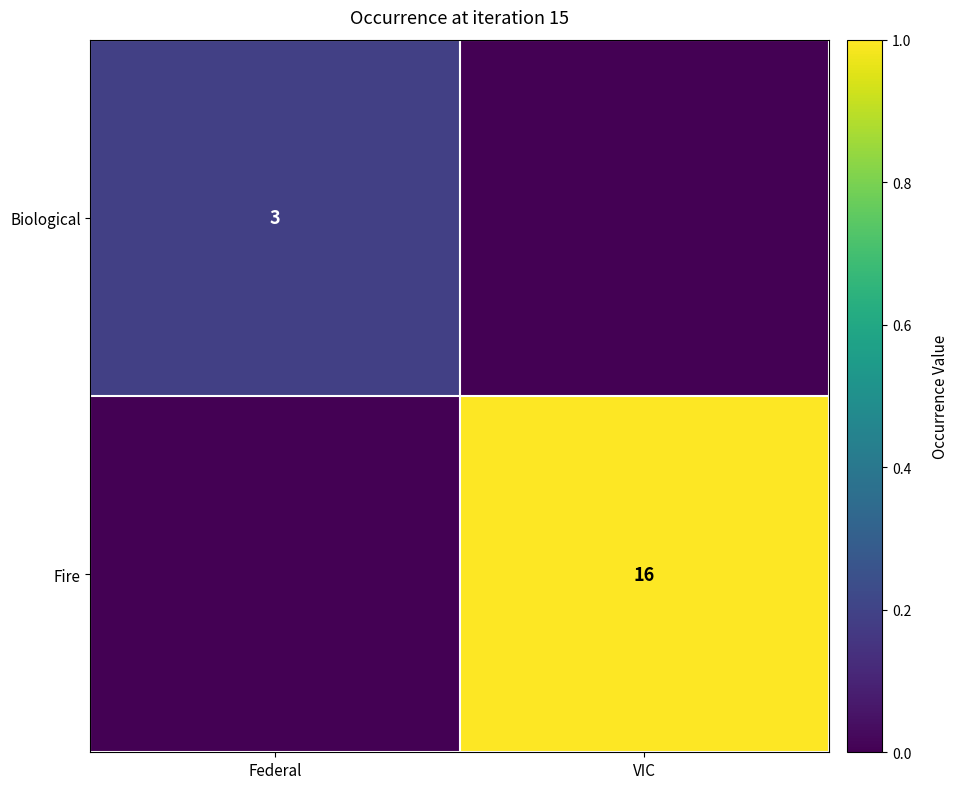

The value of Biological at Federal is 3. True or false?

True